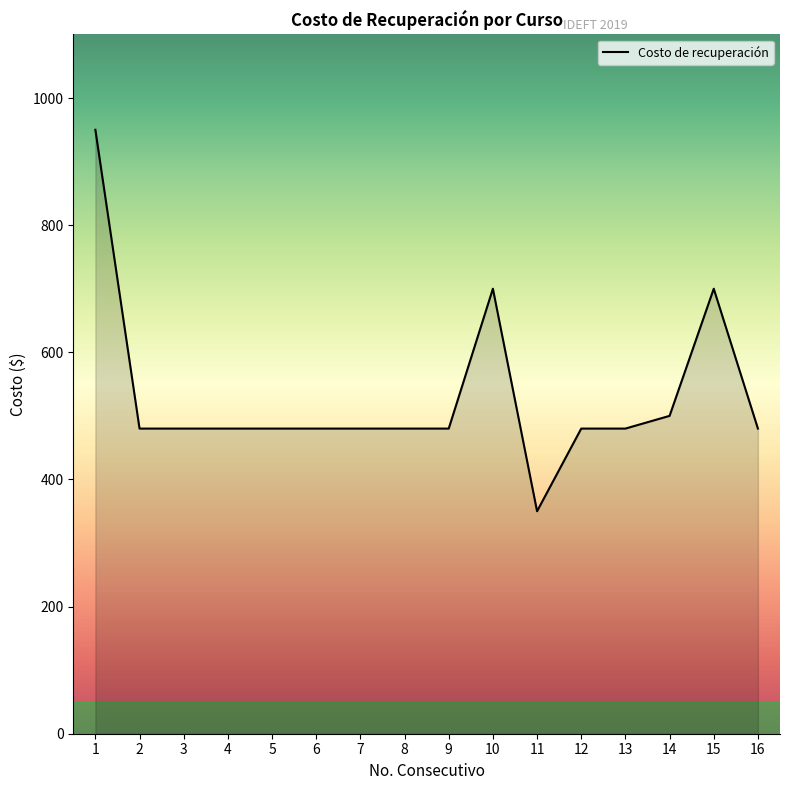

Reading right to left, what are all the values shown in this chart?

480	700	500	480	480	350	700	480	480	480	480	480	480	480	480	950